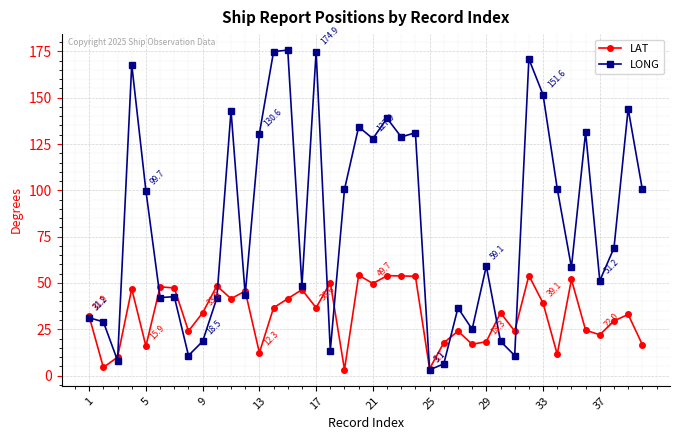

How many lines are shown in the chart?

2